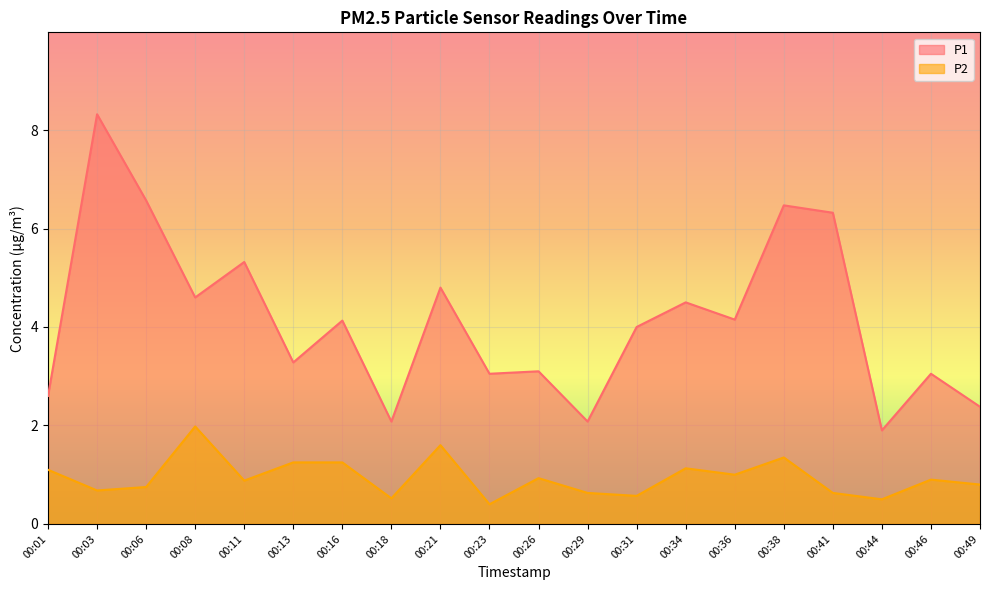

What are all the series names shown in the legend?

P1, P2